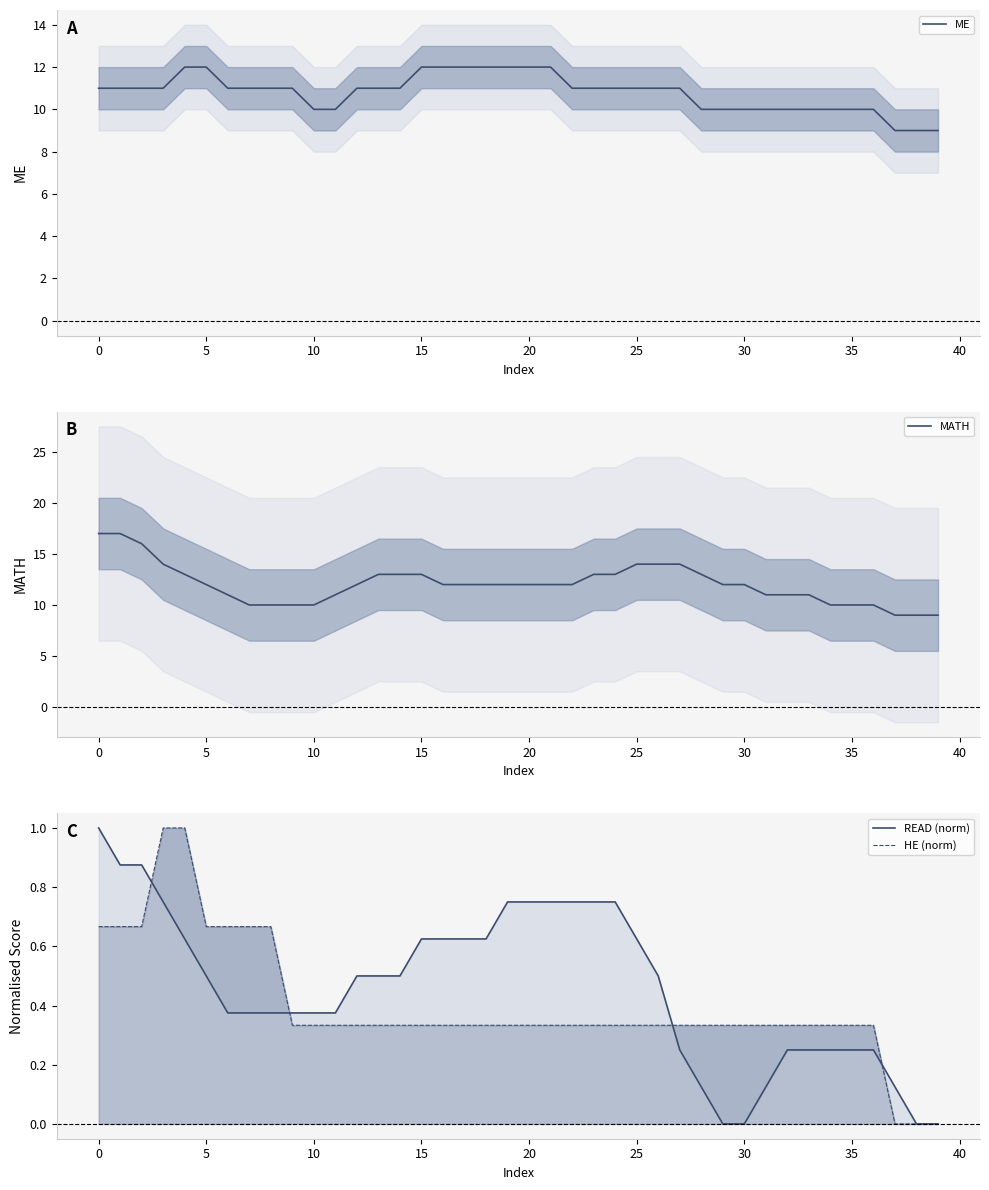

What is the minimum value for ME?

9